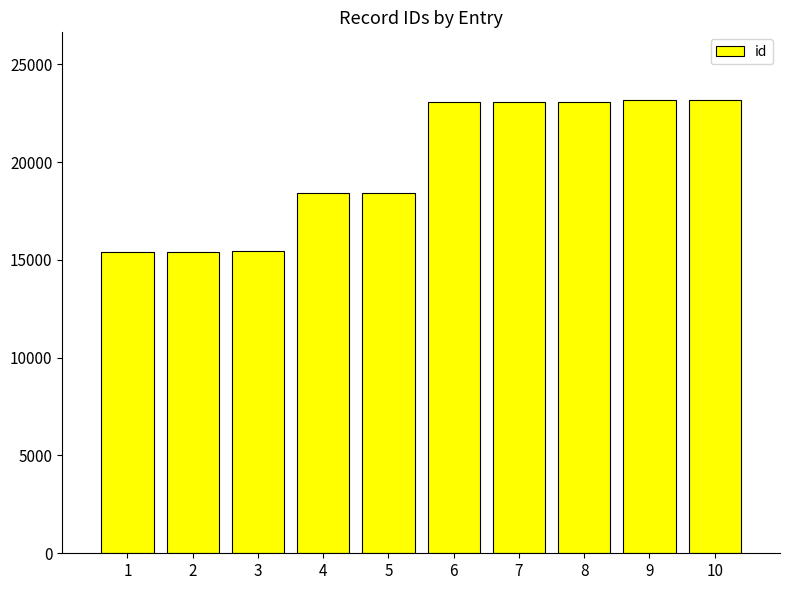

What is the change in value from 4 to 7?

+4657